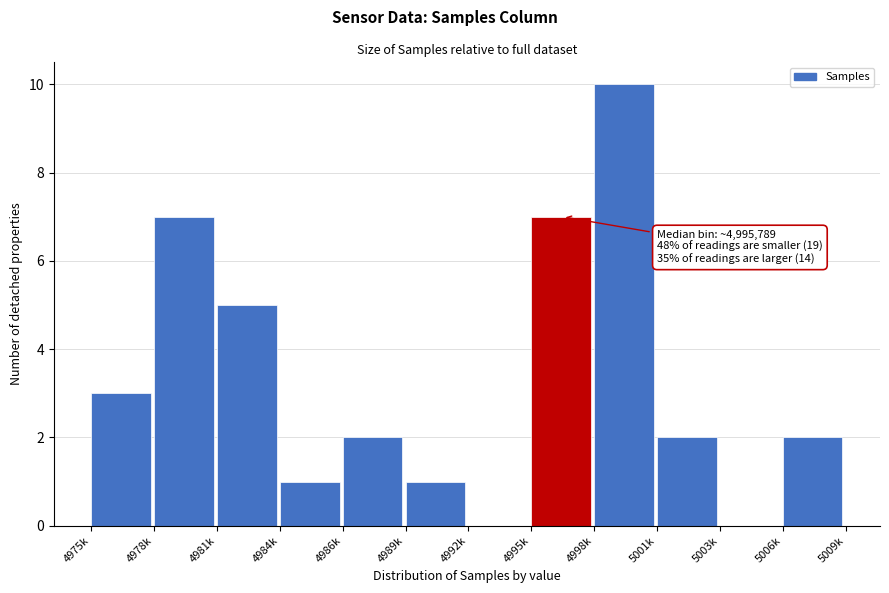

Reading left to right, list all the values displayed in this chart.

4975k=3	4978k=7	4981k=5	4984k=1	4986k=2	4989k=1	4992k=0	4995k=7	4998k=10	5001k=2	5003k=0	5006k=2